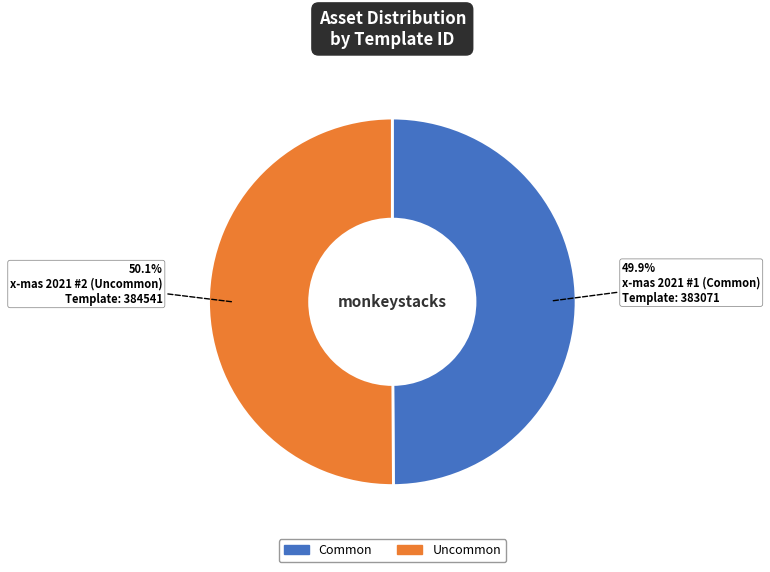

Count the number of slices in the pie.

2